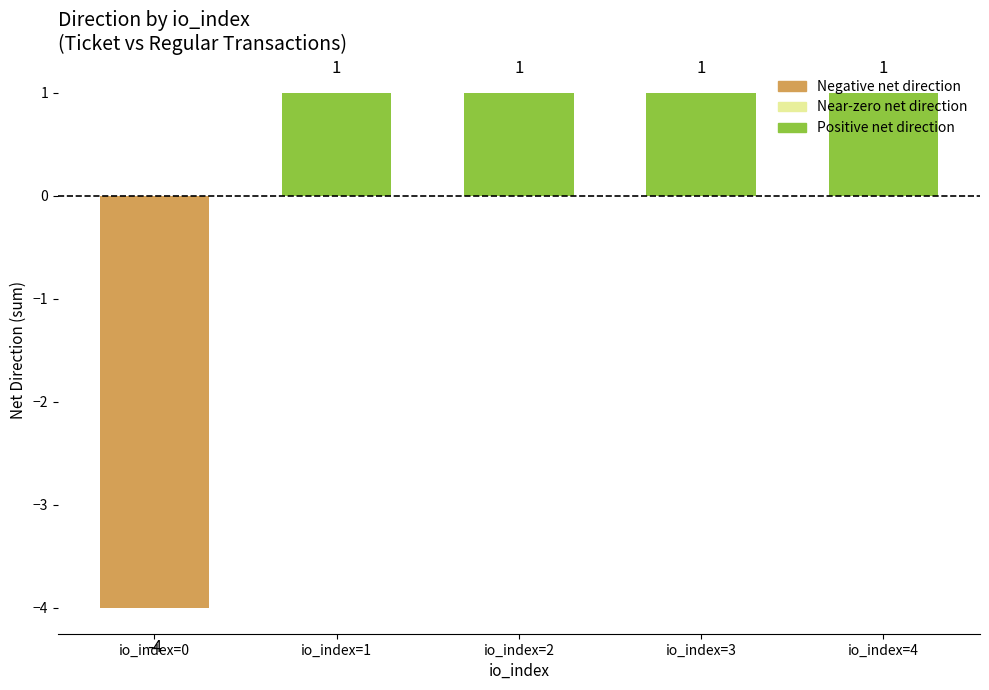

True or false: the data shows 0 at io_index=3.

False